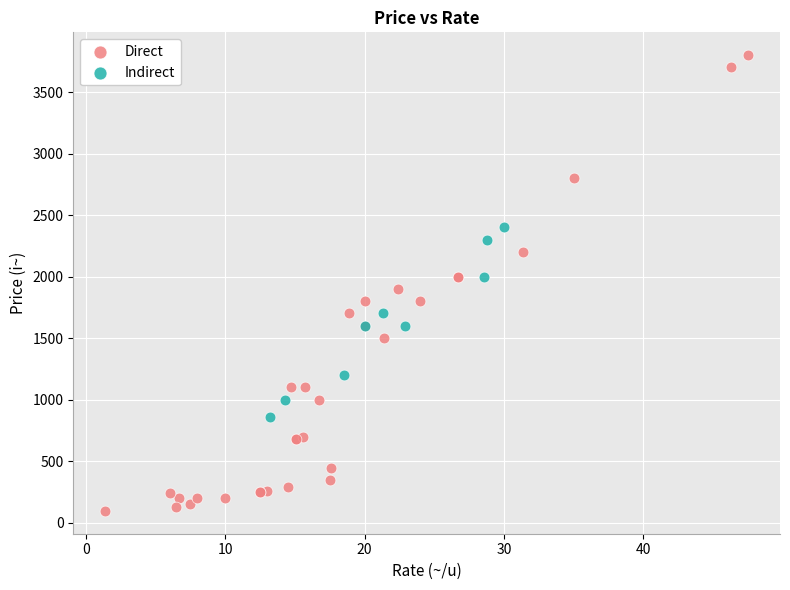

Which series reaches the maximum Y coordinate?

Direct